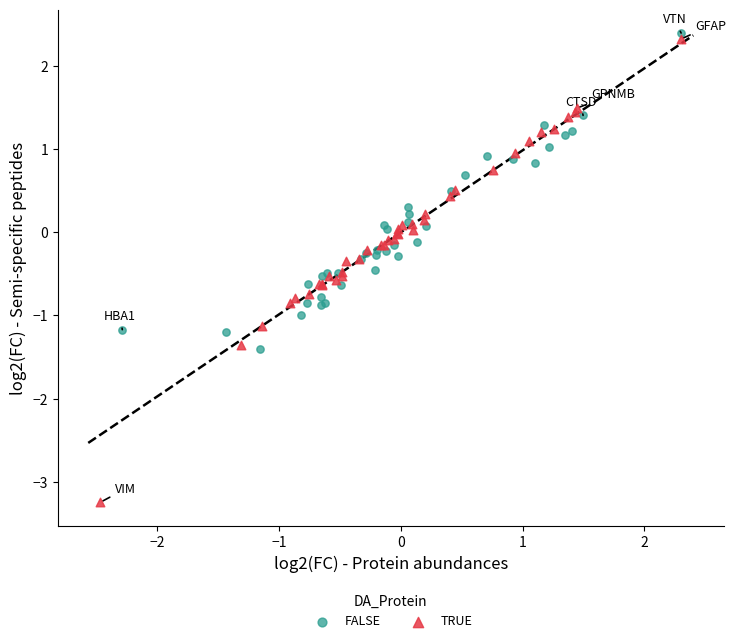

Which series has the widest spread of Y values?

TRUE